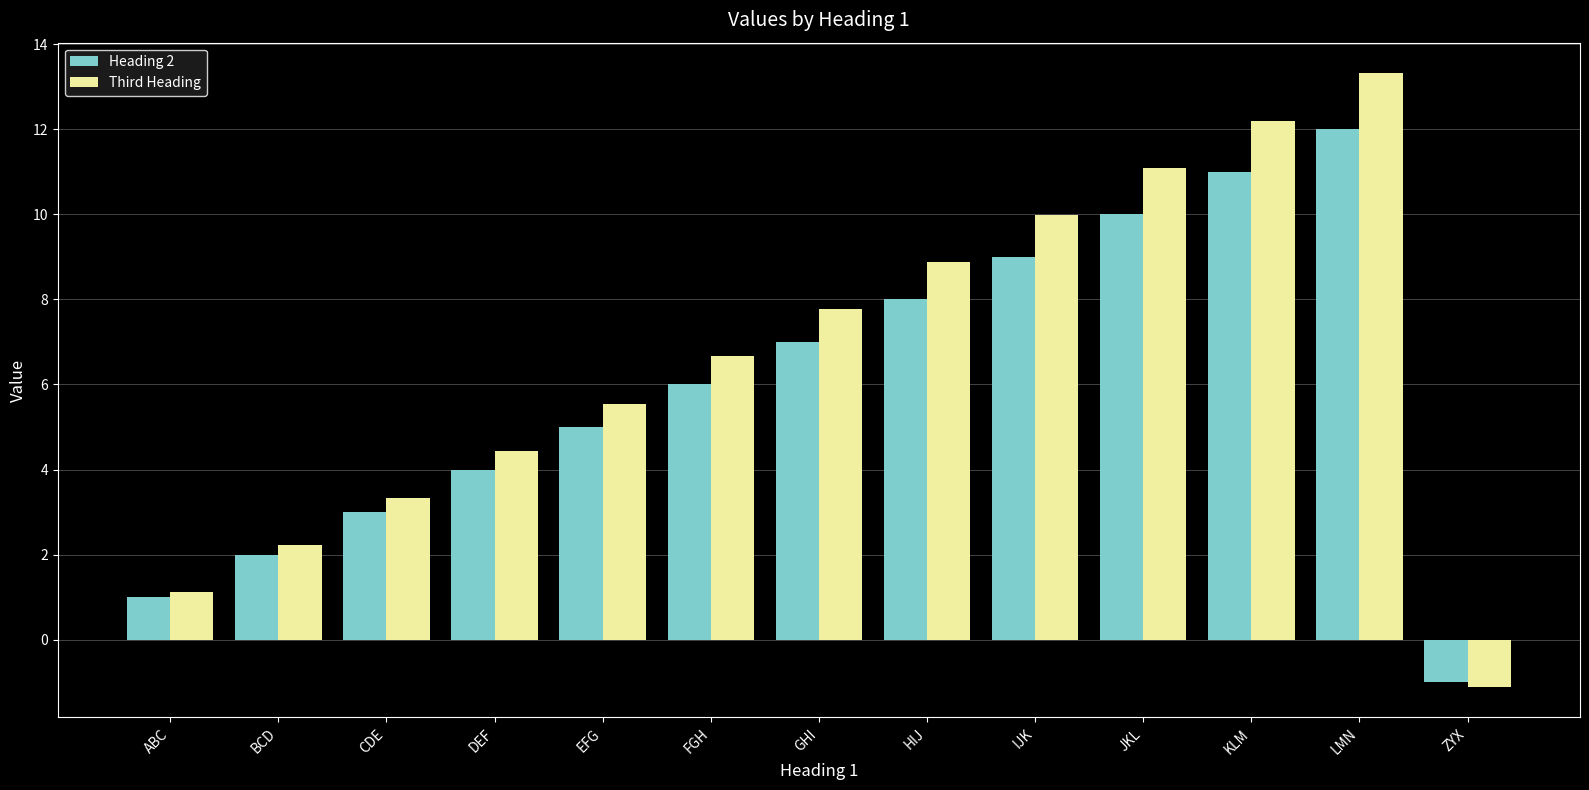

Rank the series by their average value, from lowest to highest.

Heading 2, Third Heading